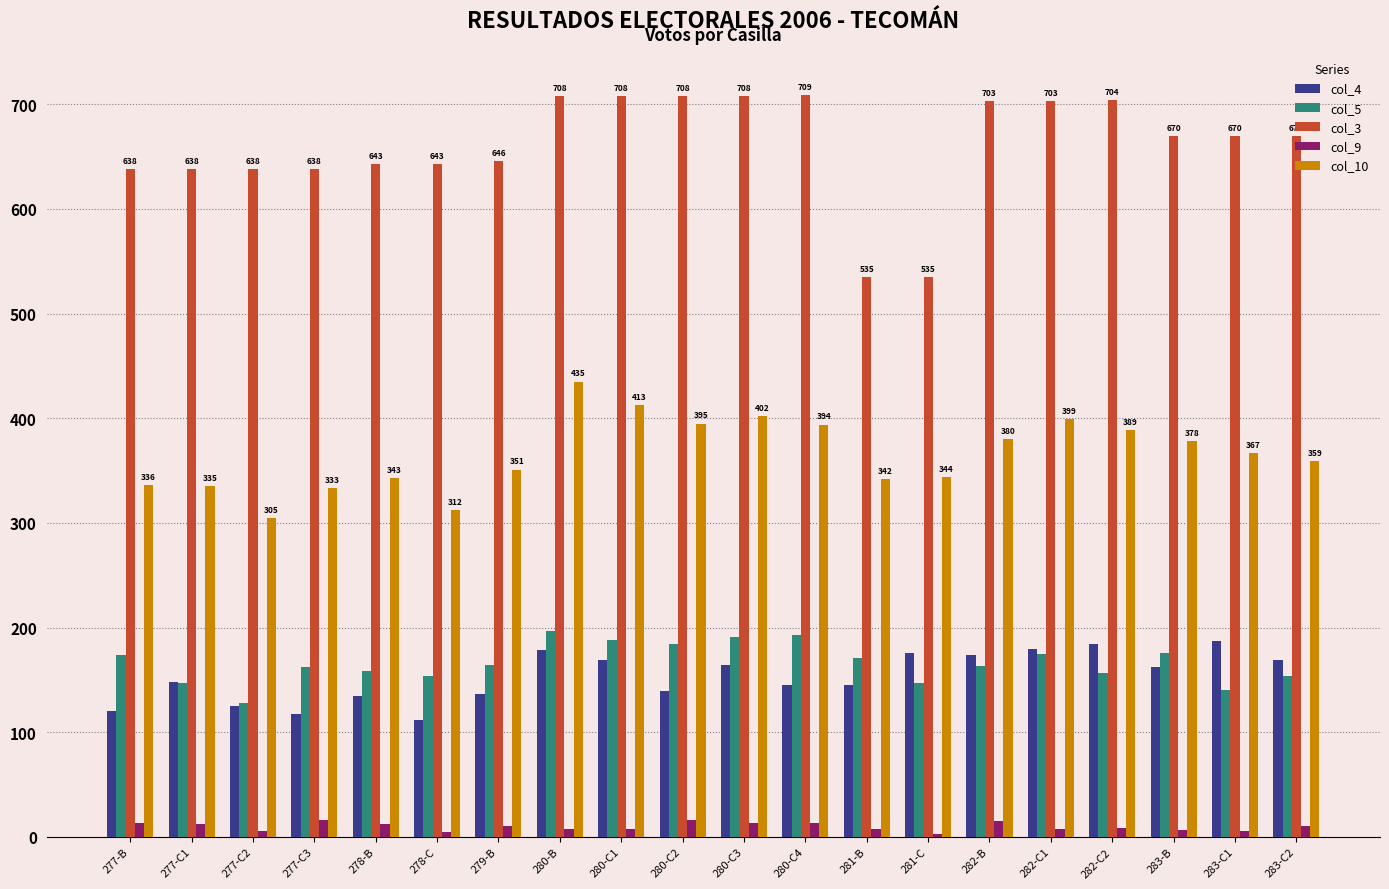

What is the sum of all col_10 values?

7312